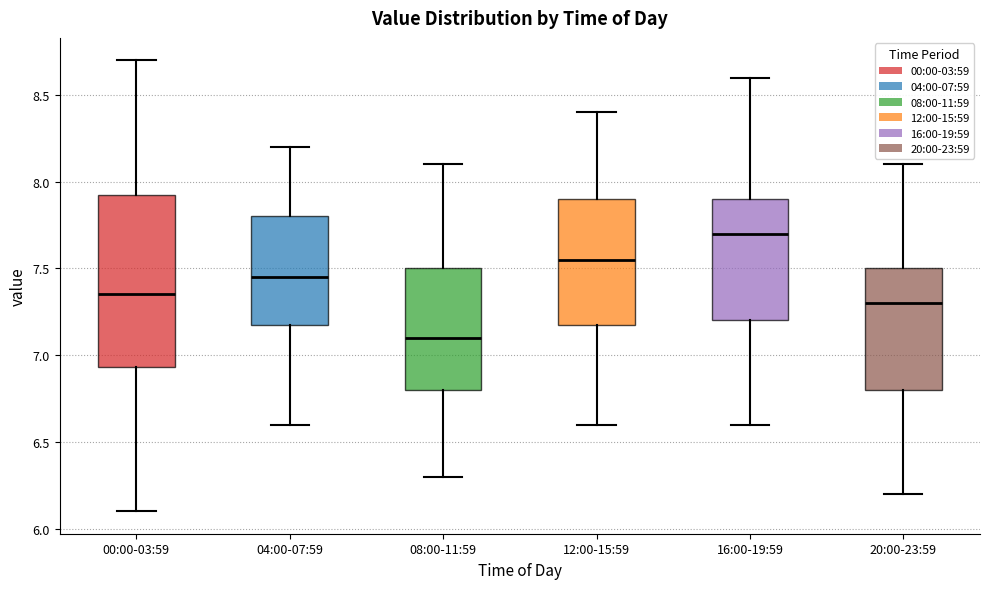

Which box's median line is the lowest?

08:00-11:59